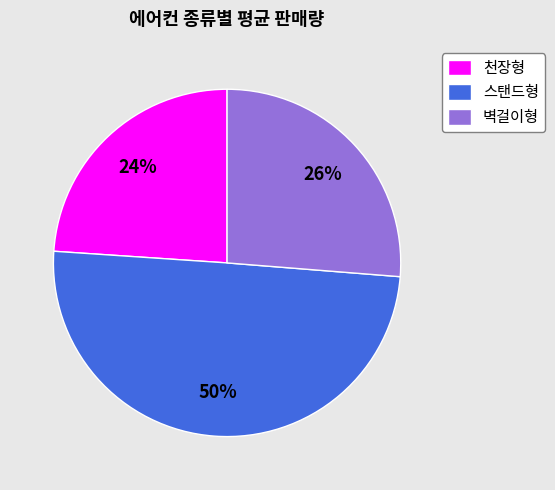

The 벽걸이형 slice represents 26% of the pie. True or false?

True